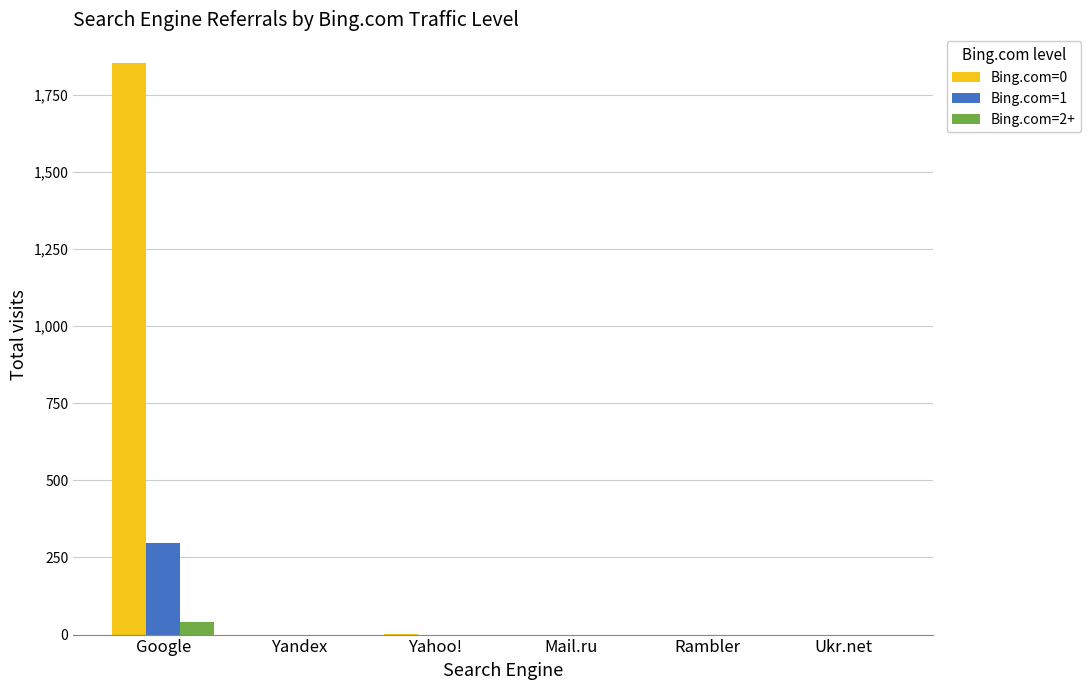

What is the spread (max minus min) of values at Yahoo!?

3